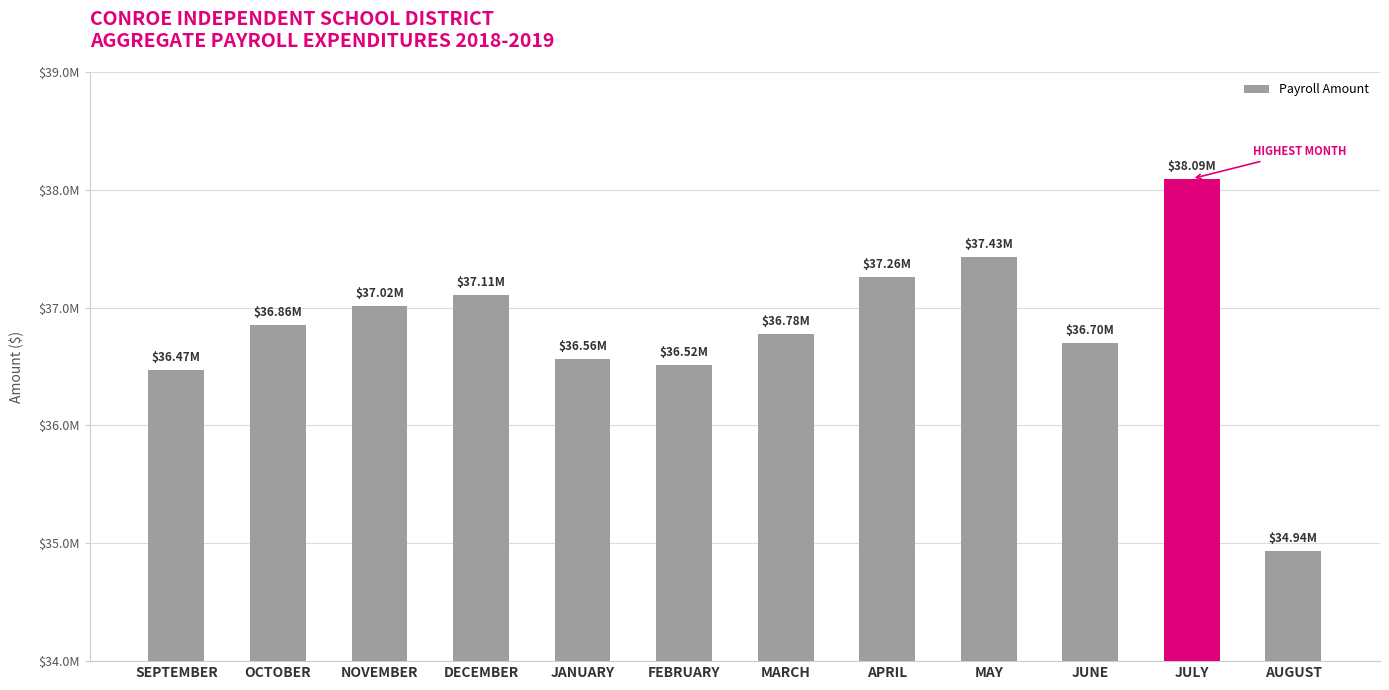

Rank the categories by value from highest to lowest.

JULY, MAY, APRIL, DECEMBER, NOVEMBER, OCTOBER, MARCH, JUNE, JANUARY, FEBRUARY, SEPTEMBER, AUGUST